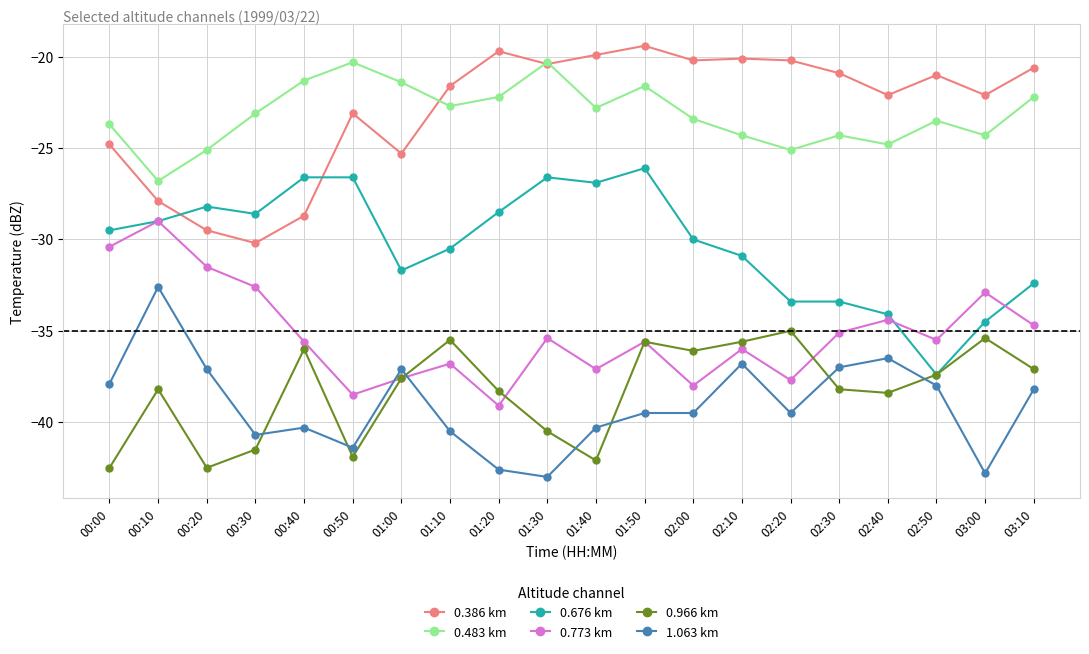

The value of 0.483 km at 00:30 is -39.8. True or false?

False